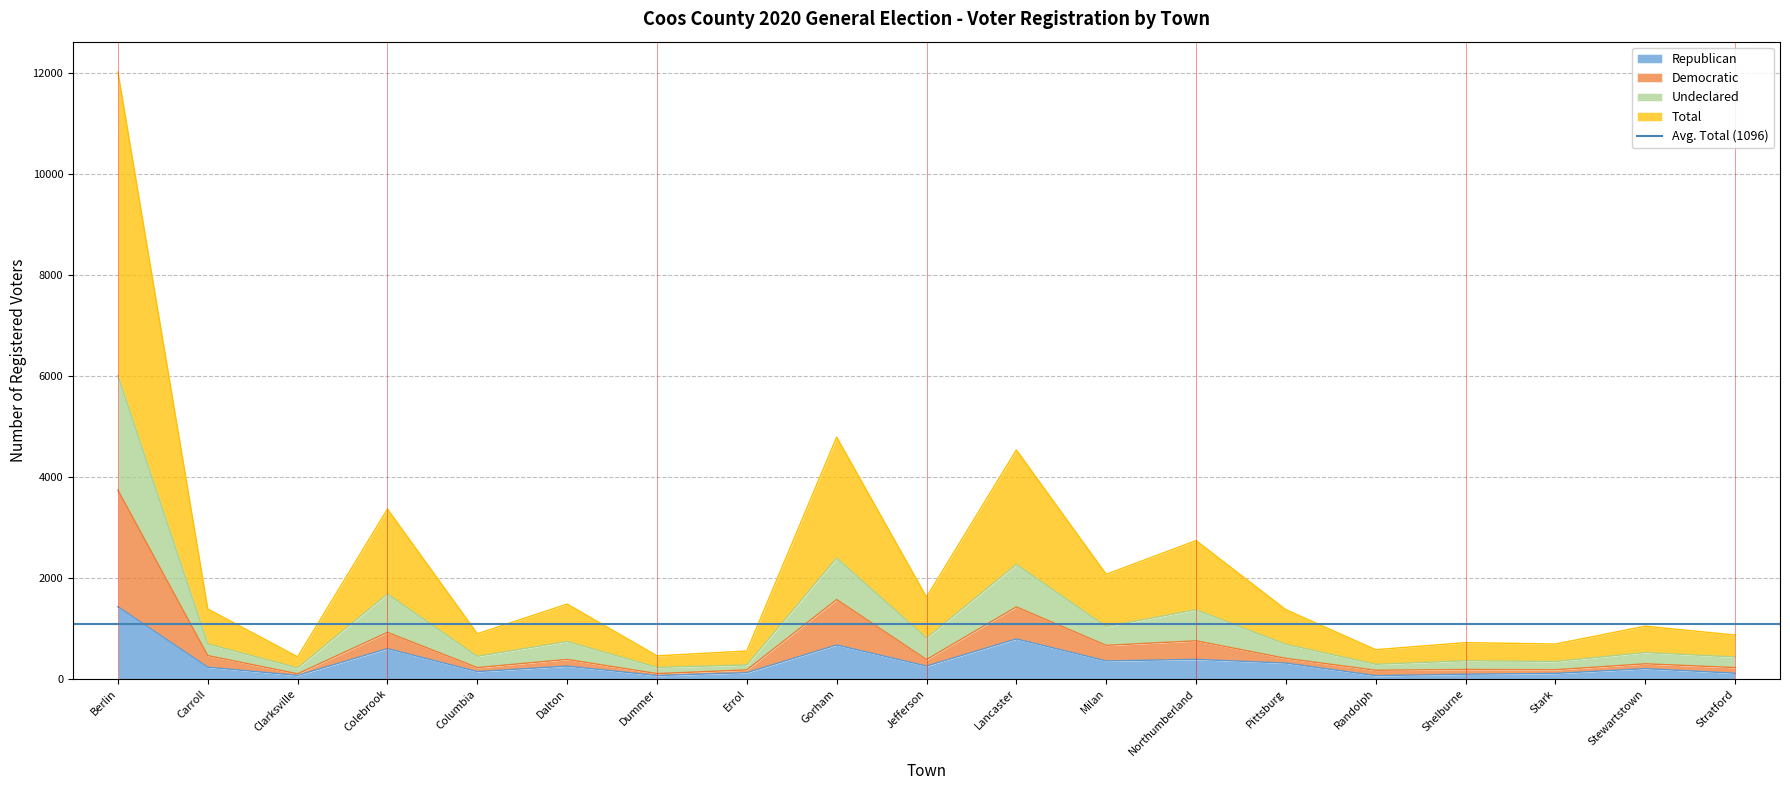

Does the chart have visible grid lines?

Yes